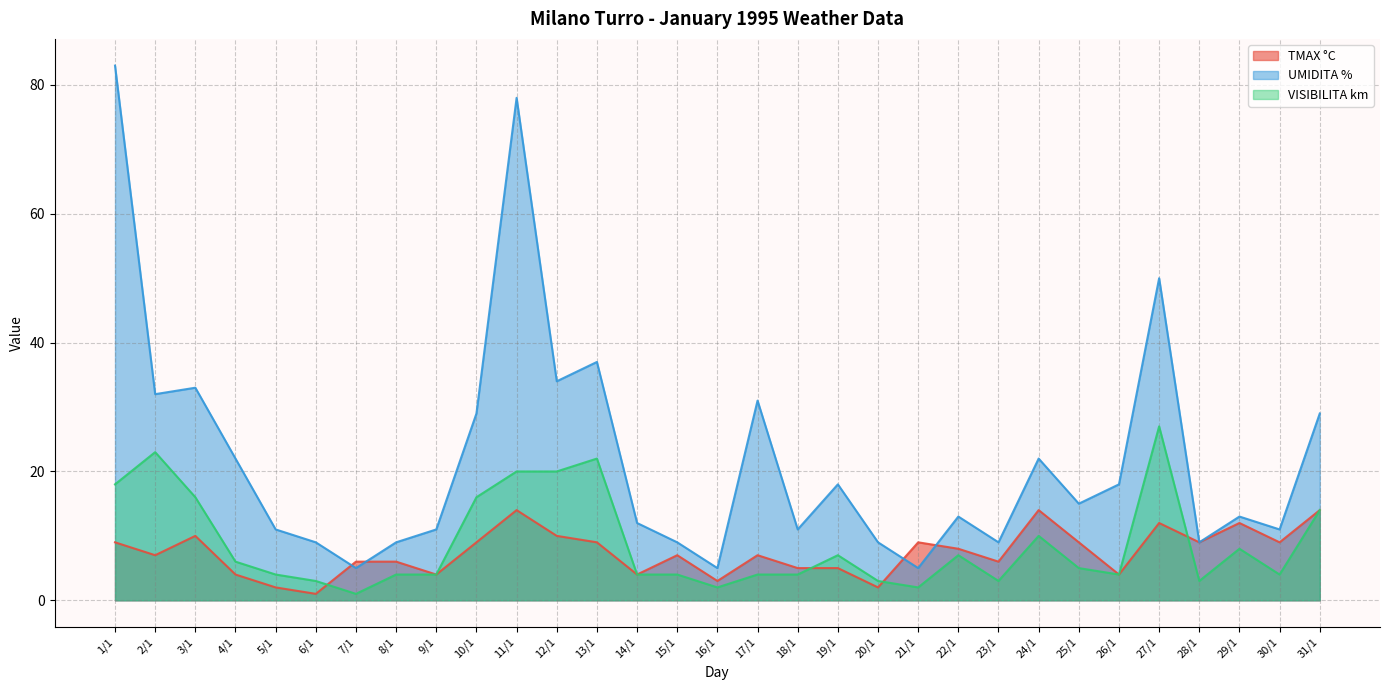

What are all the series names shown in the legend?

TMAX °C, UMIDITA %, VISIBILITA km